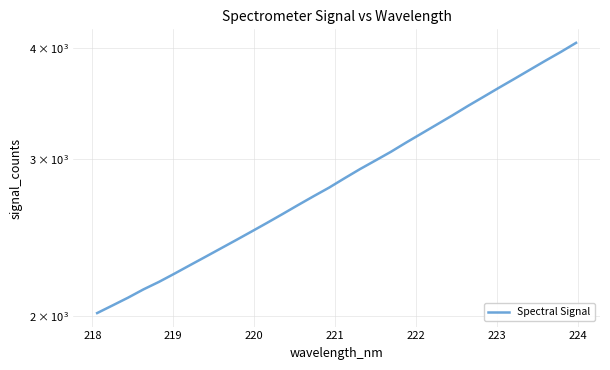

Is it true that the value at 31 is 5312.9?

False